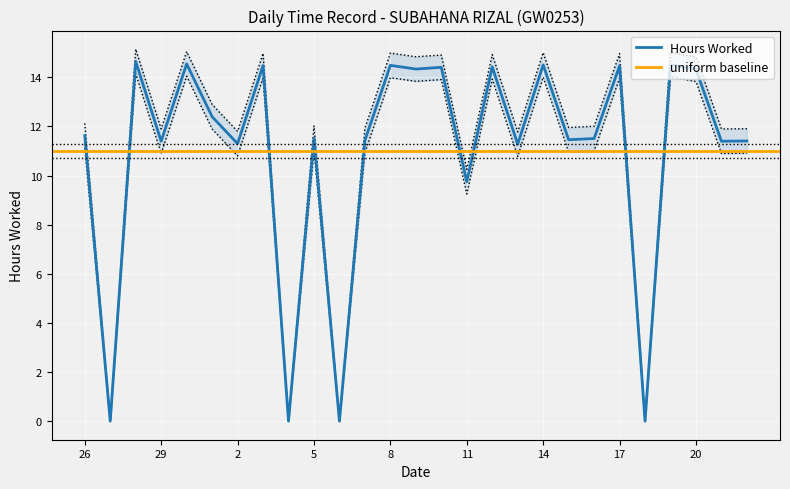

The chart shows a value of 0.0 at 4. True or false?

True